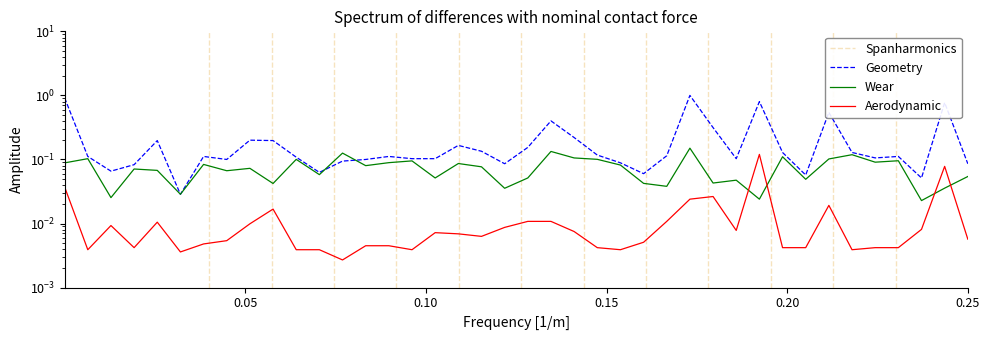

Which series has the largest total across all categories?

Geometry